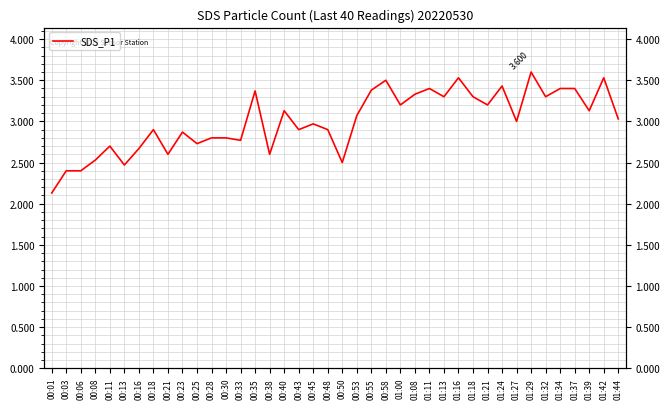

How many categories are shown in the chart?

40